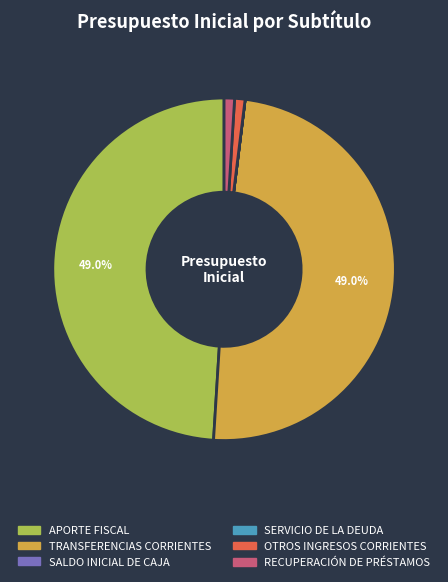

Does any single category account for the majority?

No